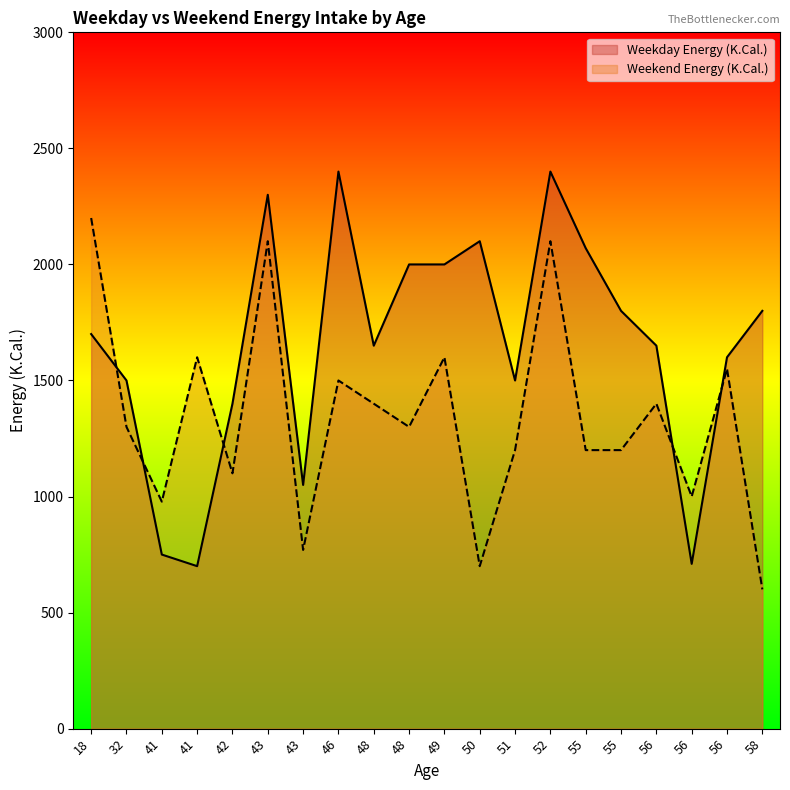

Which series ends up on top after the final intersection of Weekend Energy (K.Cal.) and Weekday Energy (K.Cal.)?

Weekday Energy (K.Cal.)